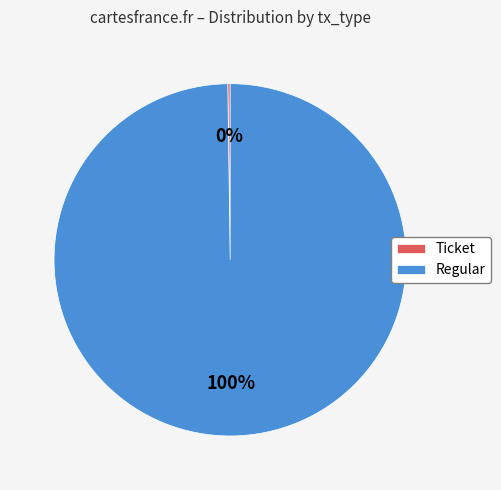

What percentage is the Regular slice, to the nearest percent?

100%